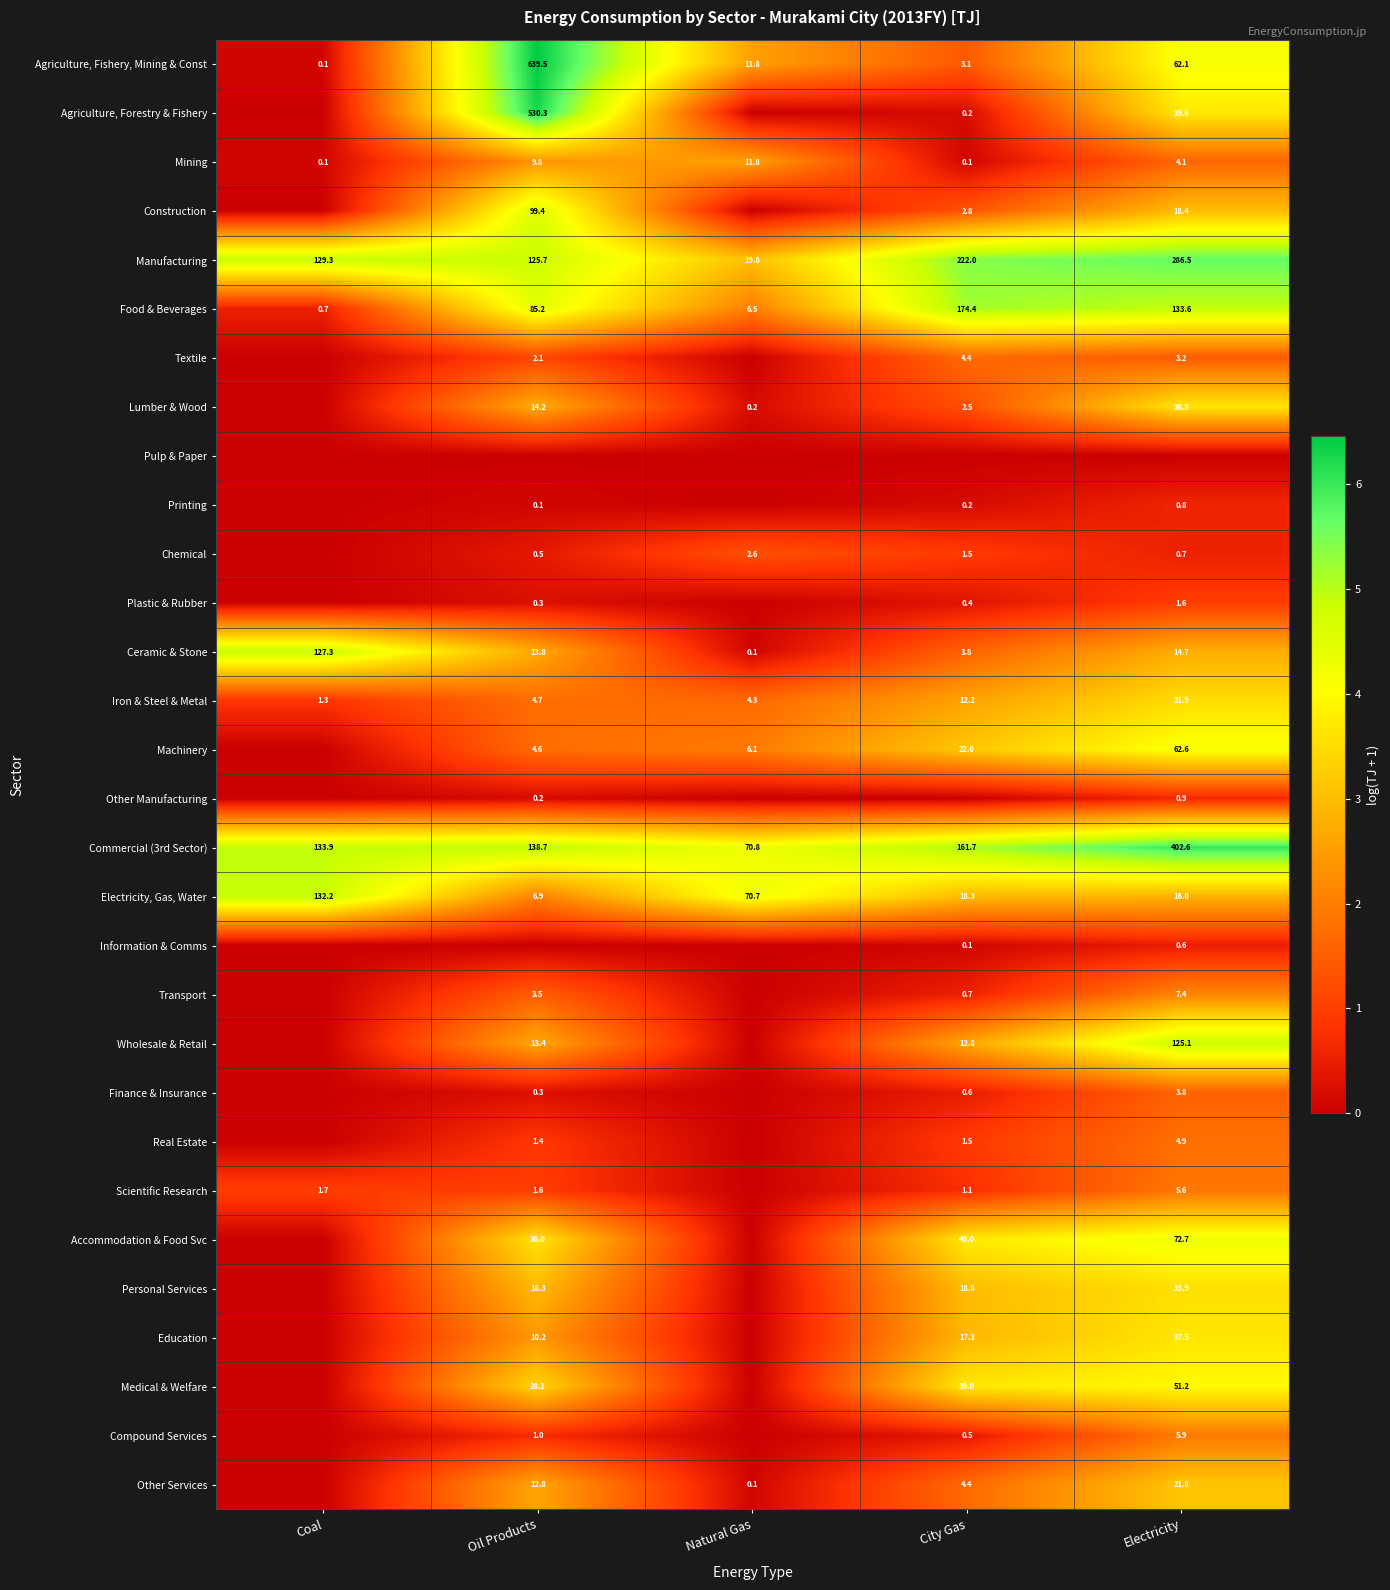

At which label does Iron & Steel & Metal first exceed 4?

Oil Products